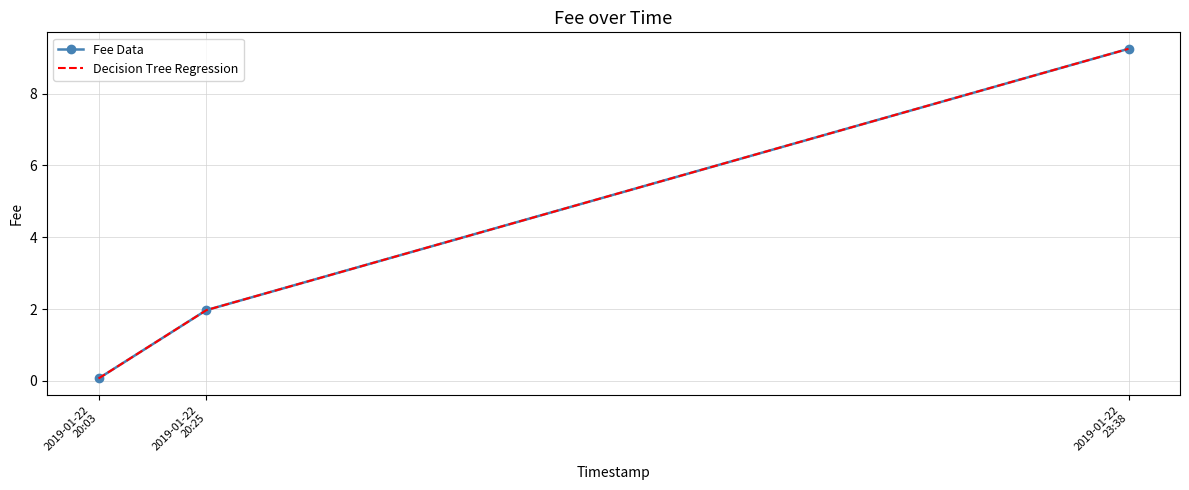

Rank the series at 2019-01-22
23:38 from highest to lowest value.

Fee Data, Decision Tree Regression